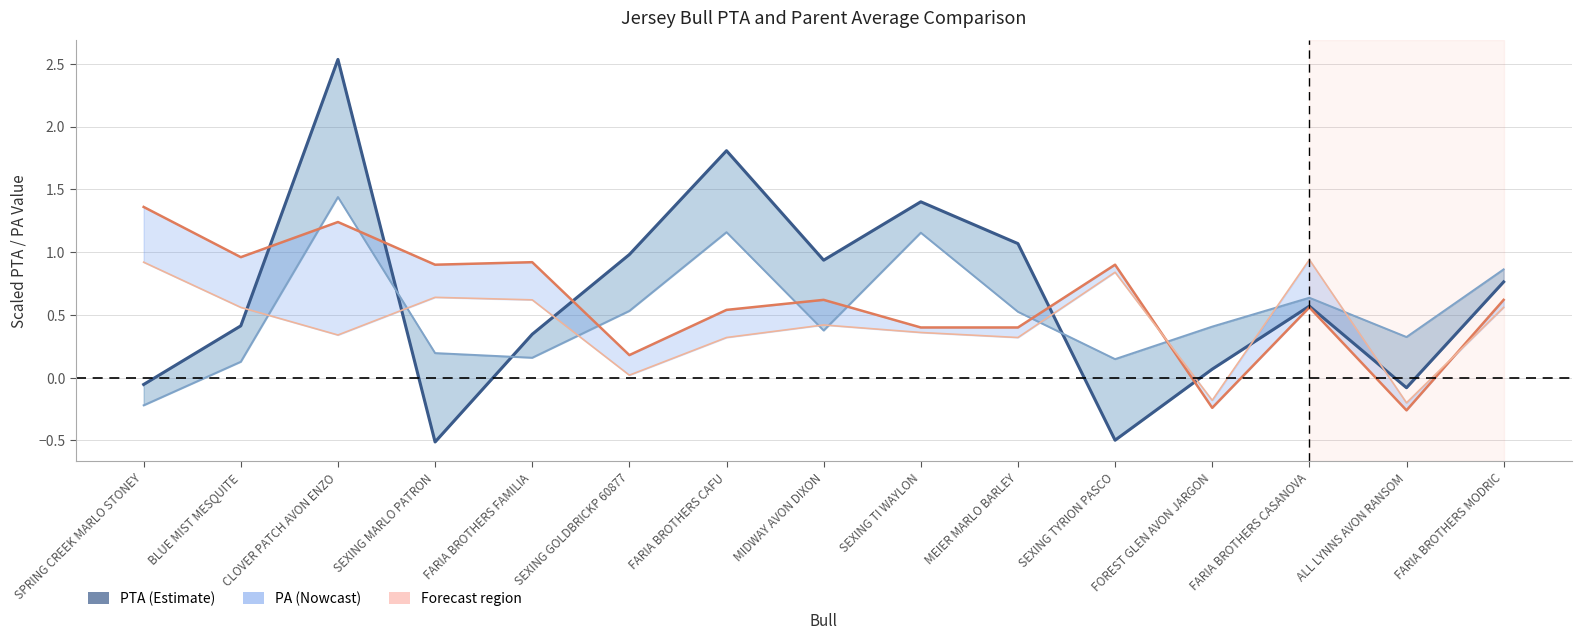

What is the lowest value of the PTA Milk (scaled) series?

-0.5